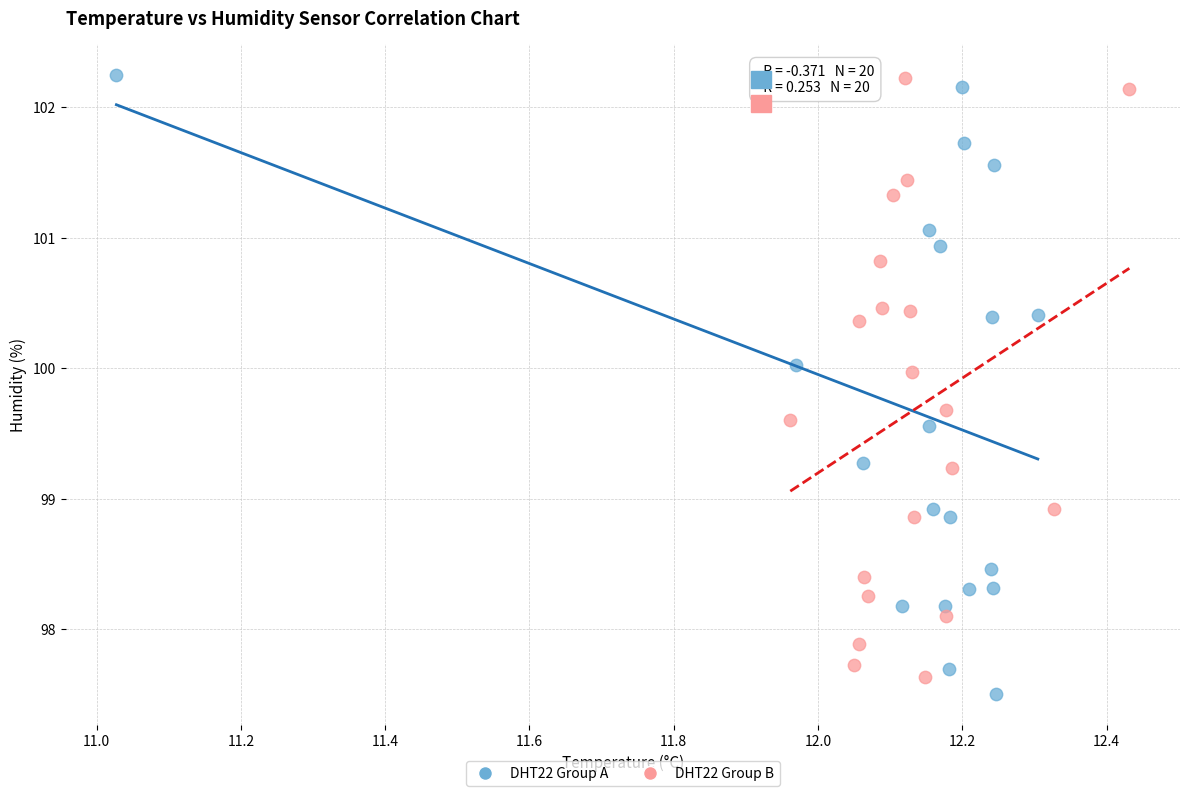

Which series reaches the minimum Y coordinate?

DHT22 Group A